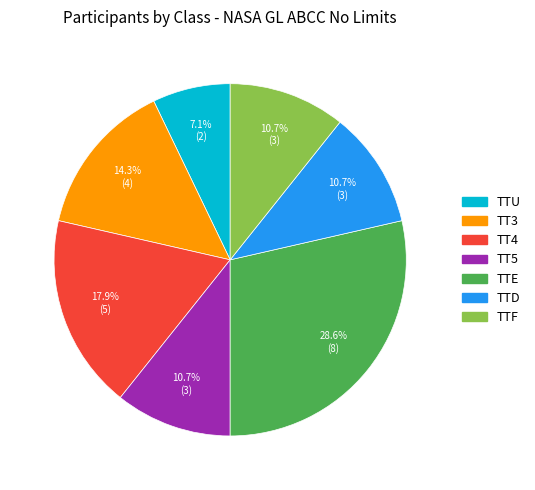

To the nearest percent, what is the average slice percentage?

14%